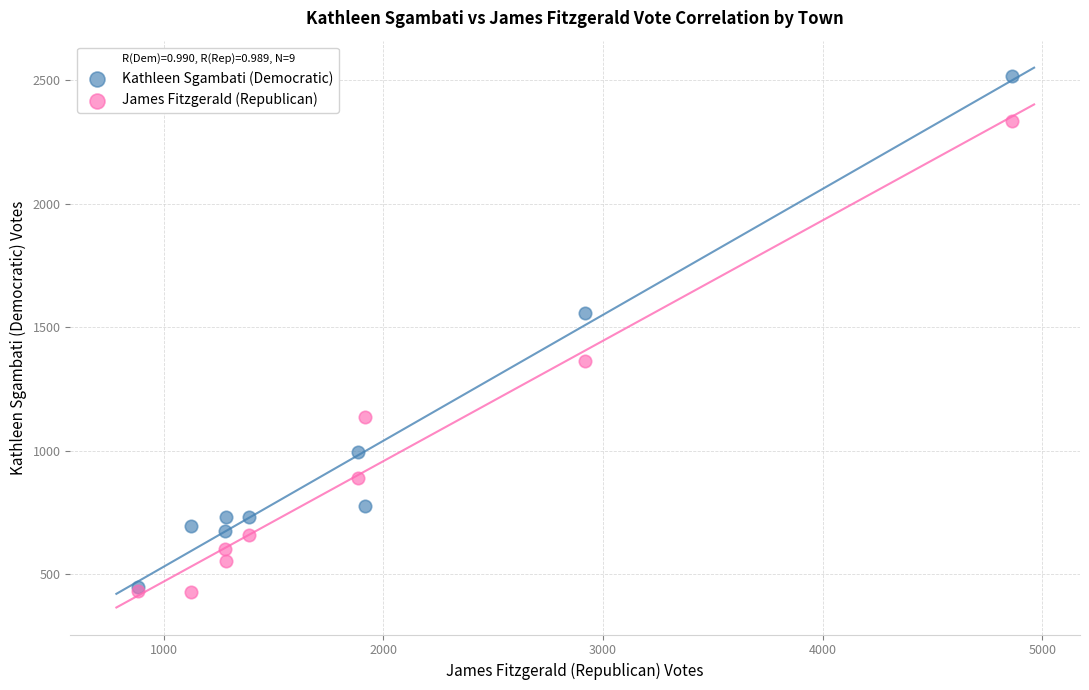

Across all series, what Y value is closest to 1472?

1556